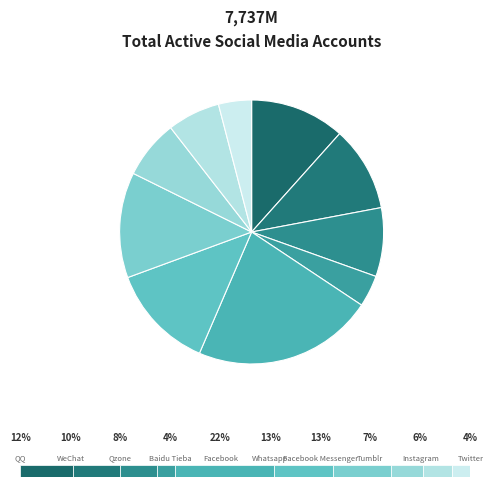

To the nearest percent, what percentage of the pie is Tumblr?

7%